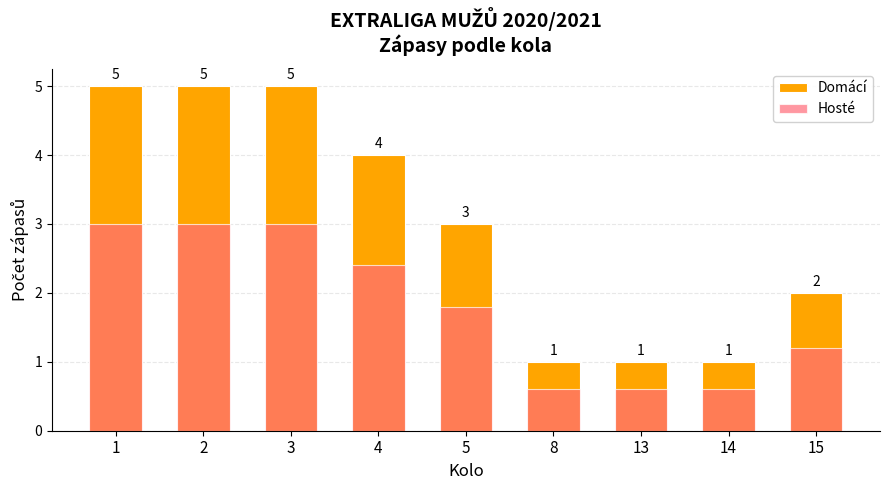

What is the highest value of the Domácí series?

5.0